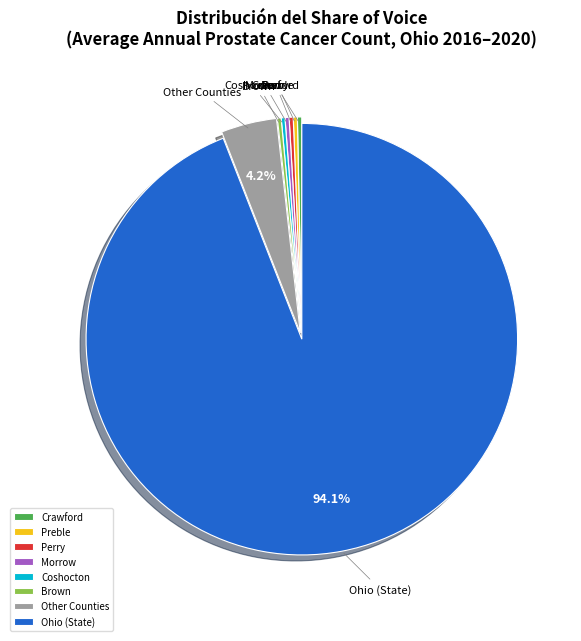

Is there any slice that represents more than half of the pie?

Yes